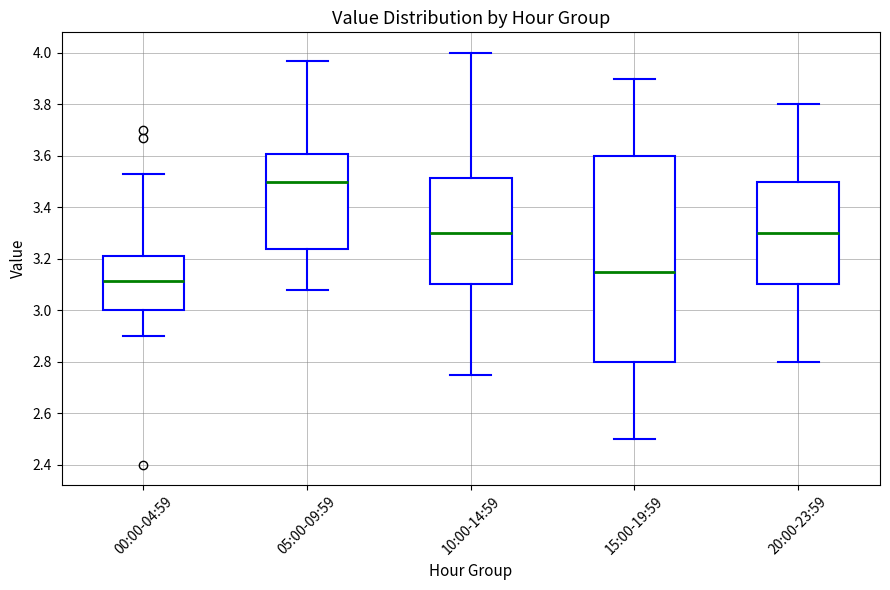

Reading left to right, read every box against the y-axis: the position of its median line, the range the box covers, and the ends of its whiskers. The values are not printed on the chart, so give them approximately, as read against the axis.

00:00-04:59: median 3.12, box 3.00 to 3.22, whiskers 2.90 to 3.54
05:00-09:59: median 3.50, box 3.24 to 3.60, whiskers 3.08 to 3.98
10:00-14:59: median 3.30, box 3.10 to 3.52, whiskers 2.76 to 4.00
15:00-19:59: median 3.16, box 2.80 to 3.60, whiskers 2.50 to 3.90
20:00-23:59: median 3.30, box 3.10 to 3.50, whiskers 2.80 to 3.80